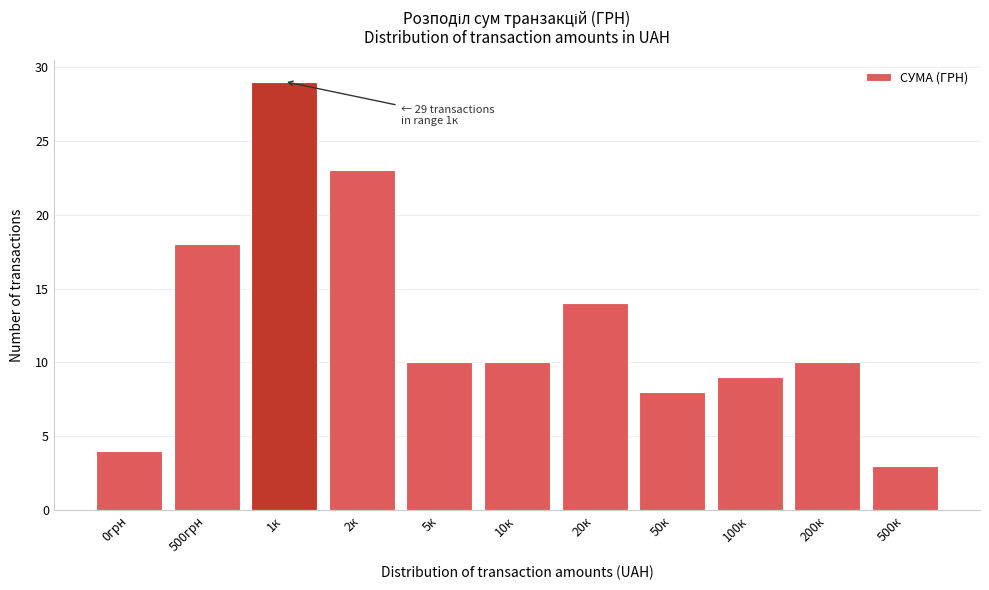

Reading left to right, list all the values displayed in this chart.

4	18	29	23	10	10	14	8	9	10	3